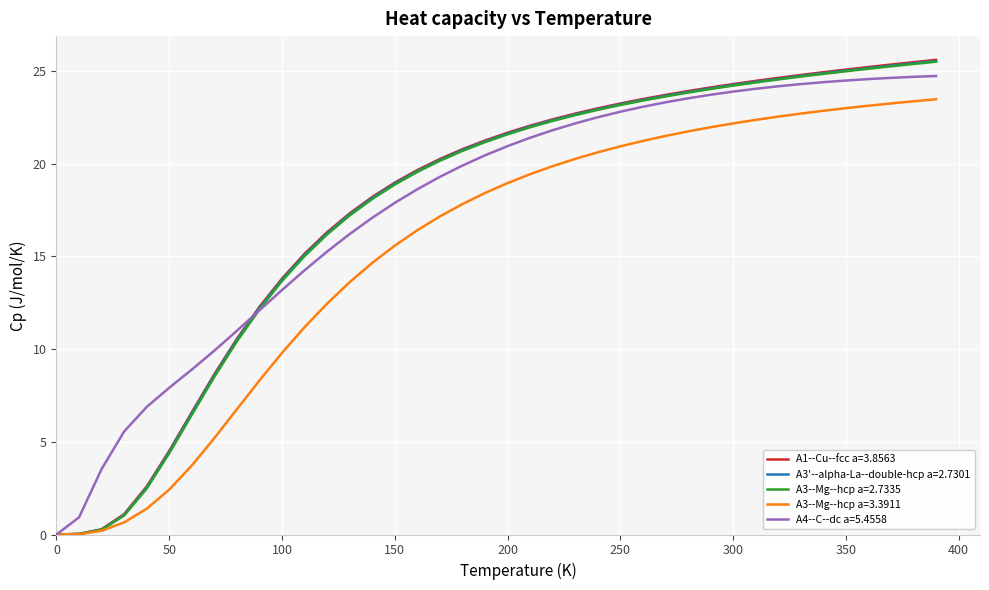

Which series has the widest spread of values?

A1--Cu--fcc a=3.8563